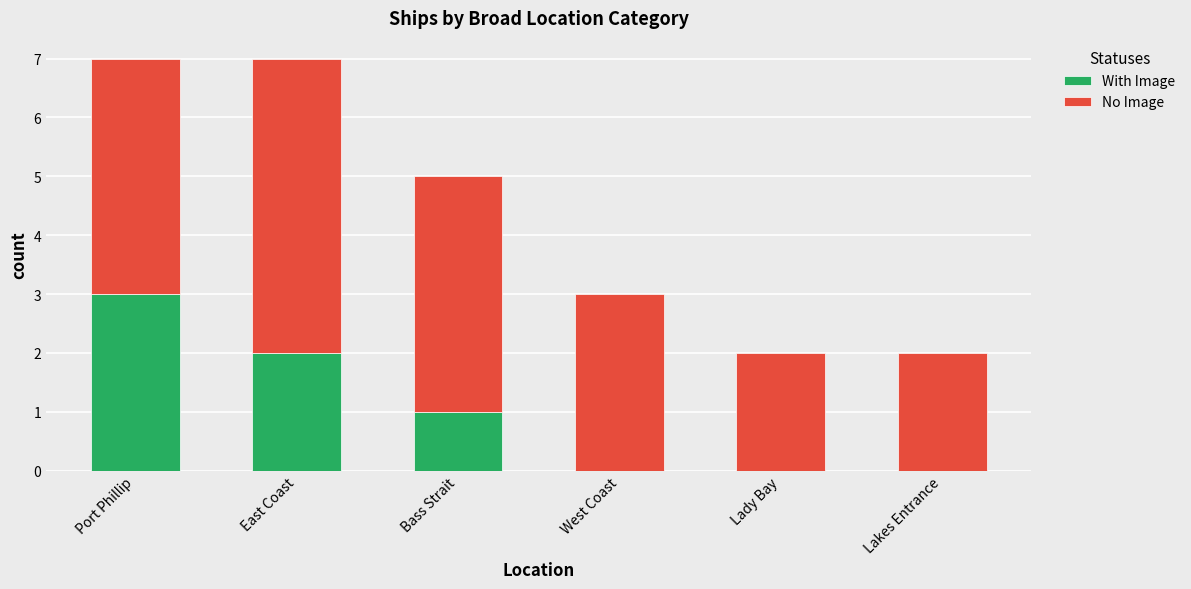

Count the number of data series in this chart.

2